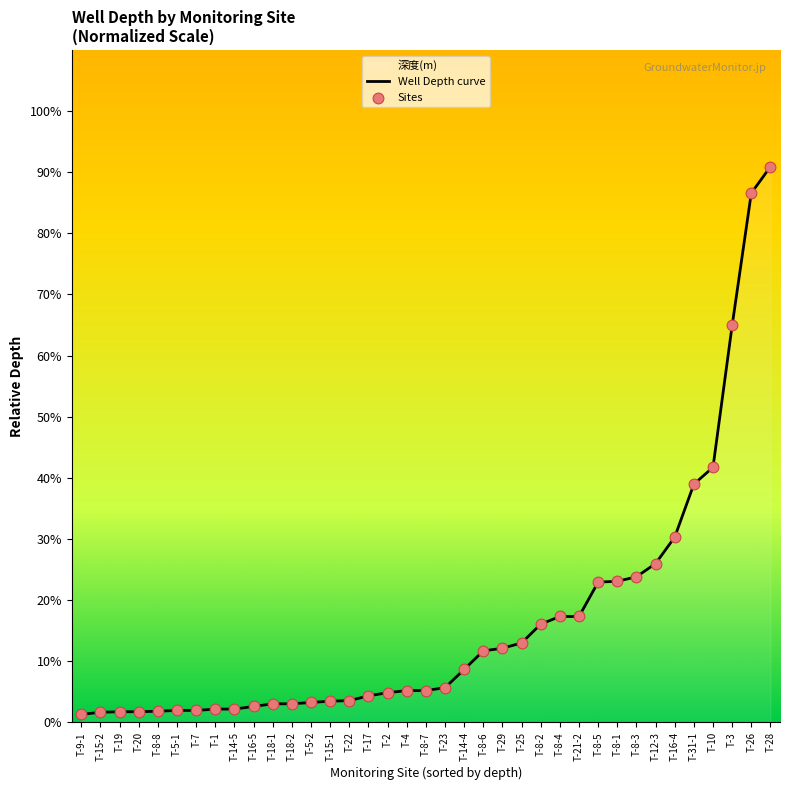

At which category is the sum across all series the highest?

T-28